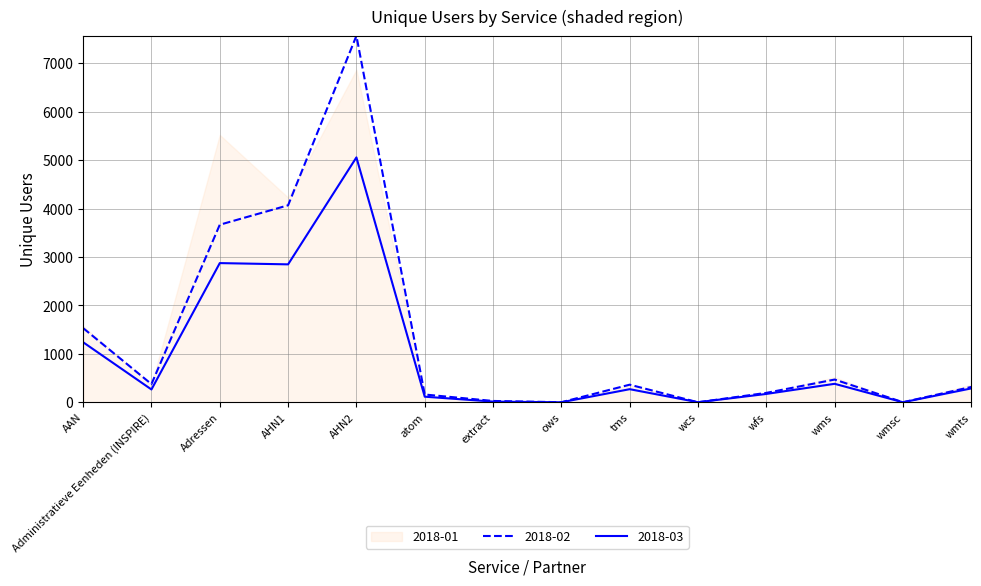

True or false: 2018-02 has a value of 3665 at Adressen.

True